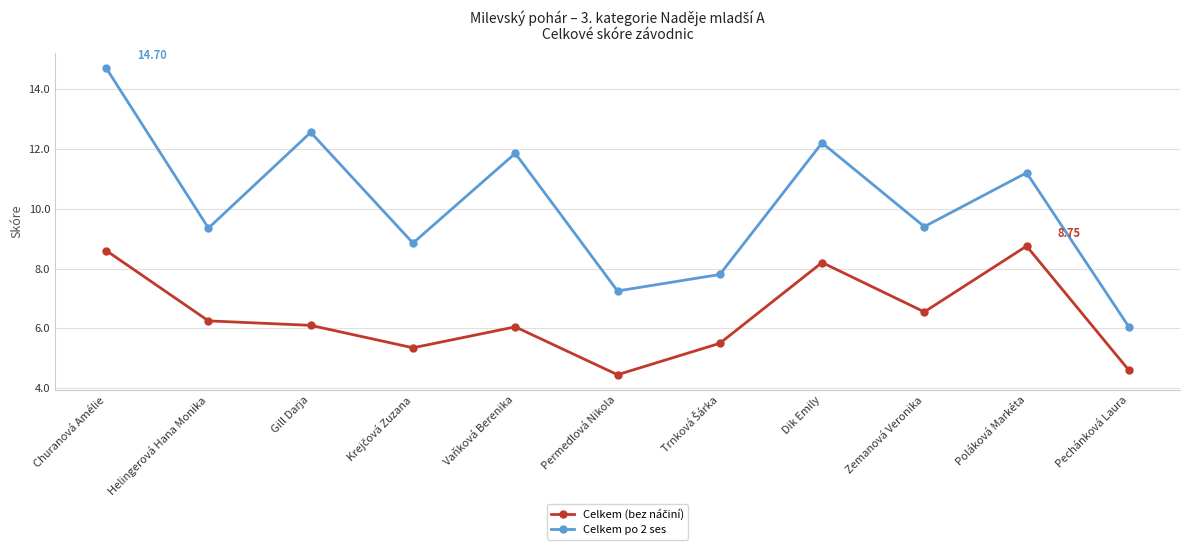

What is the average value of the Celkem po 2 ses series?

10.1